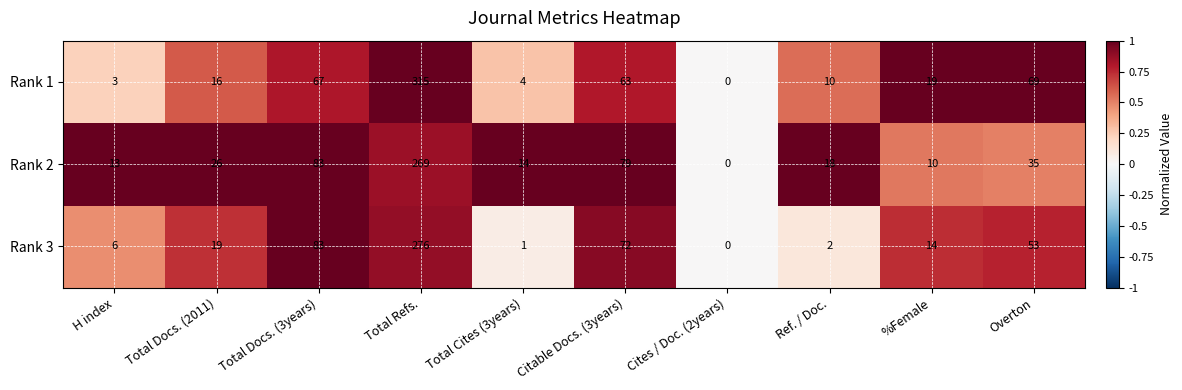

Rank the series by their average value, from highest to lowest.

Rank 1, Rank 2, Rank 3